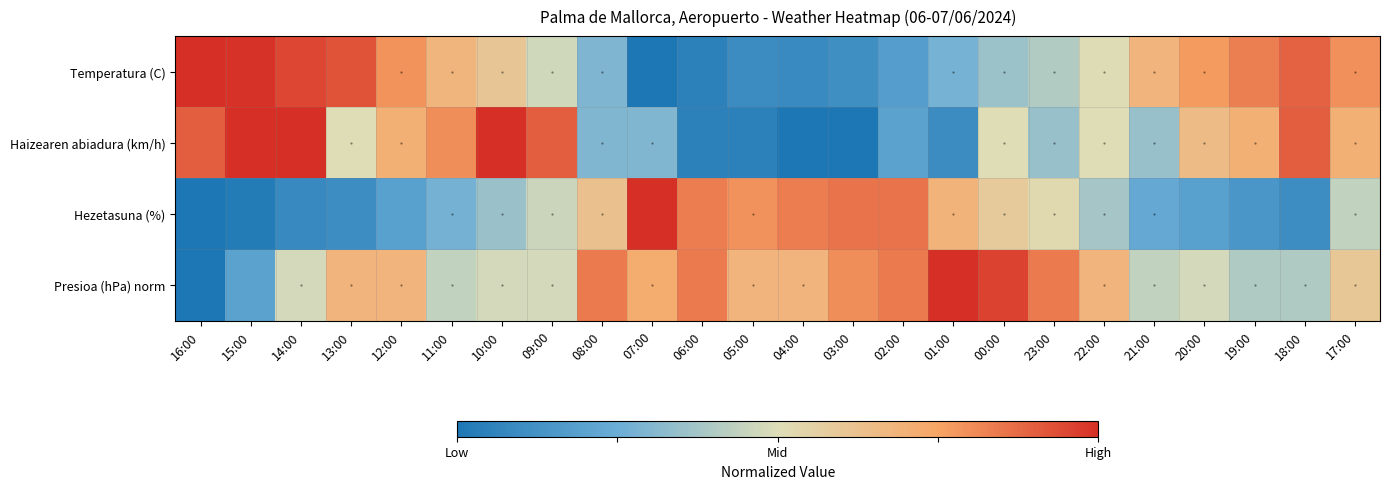

Between 10:00 and 07:00, which is larger?

10:00